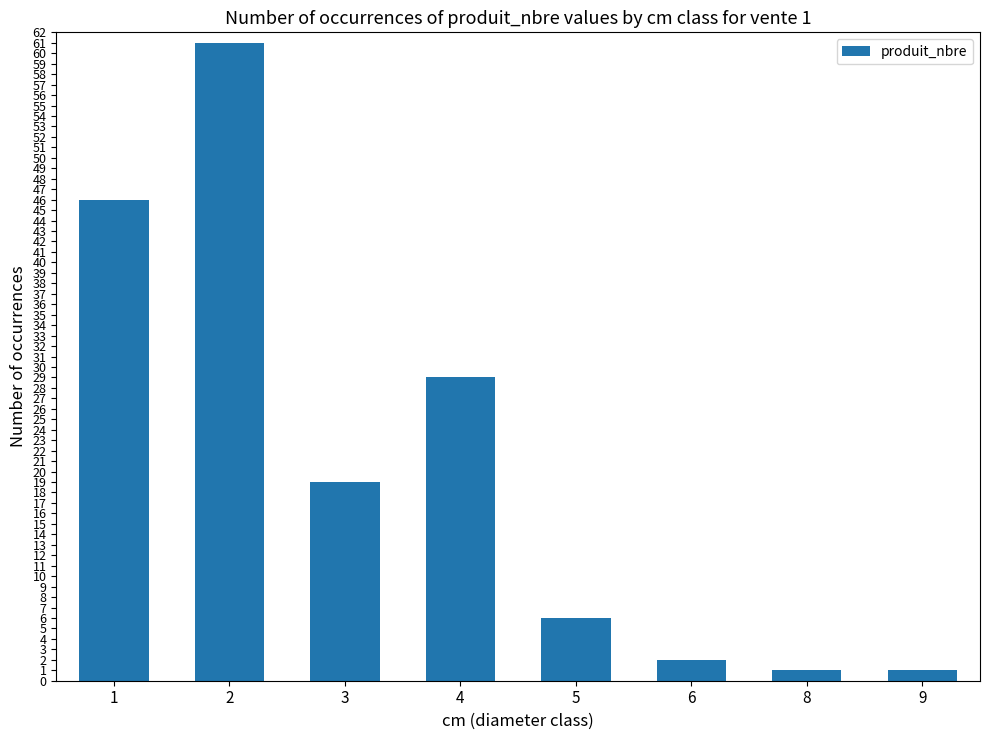

Approximately how many times larger is the value at 4 compared to 9?

29.0